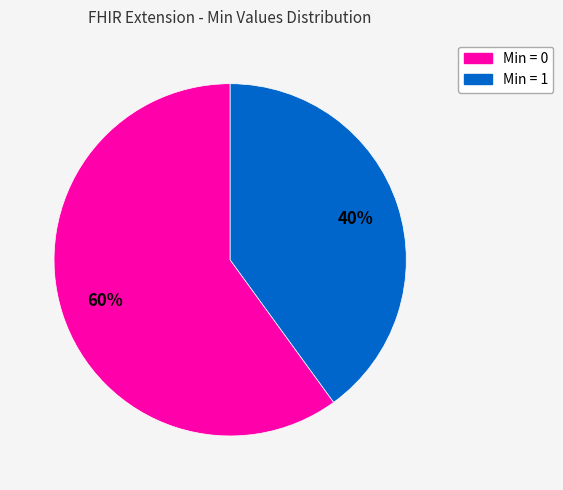

Does any single category account for the majority?

Yes